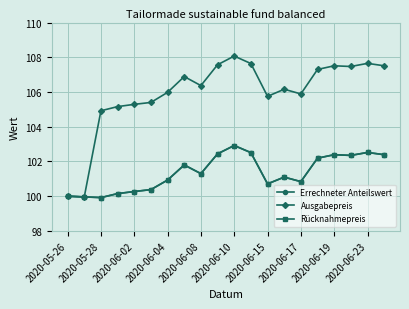

What is the sum of all Errechneter Anteilswert values?

2027.1